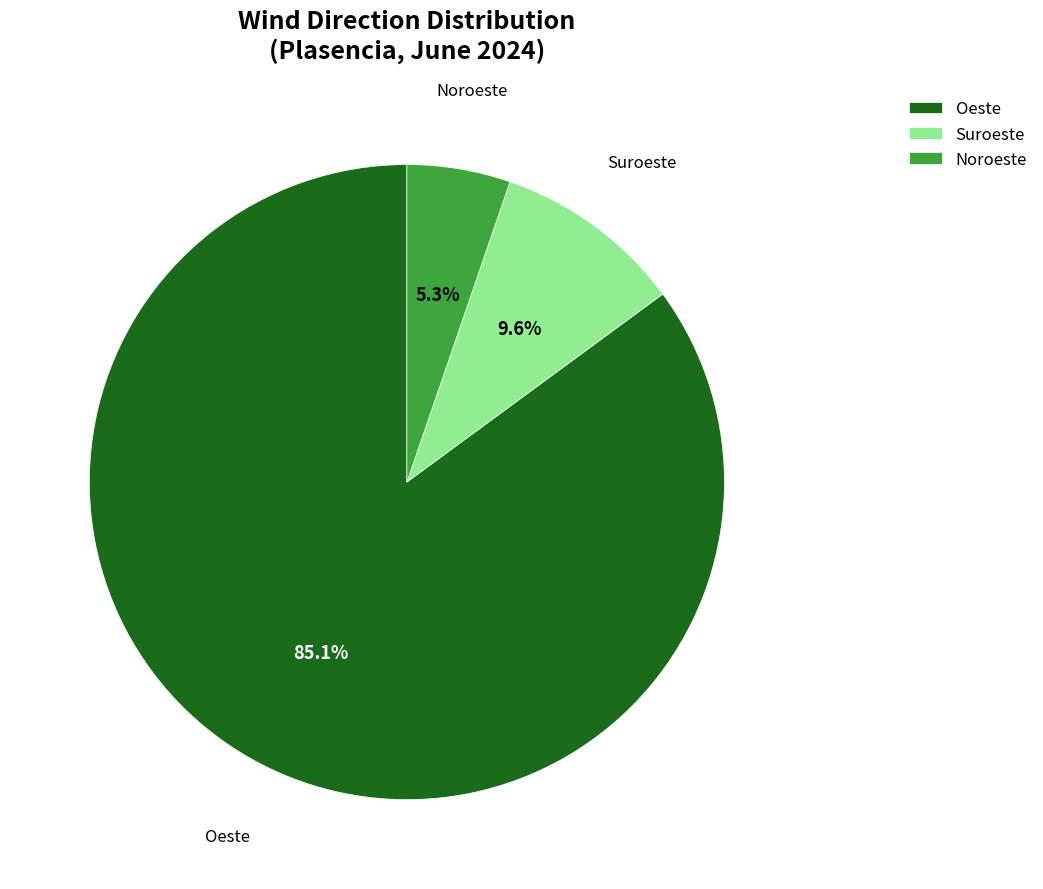

Is Noroeste the majority of the pie?

No